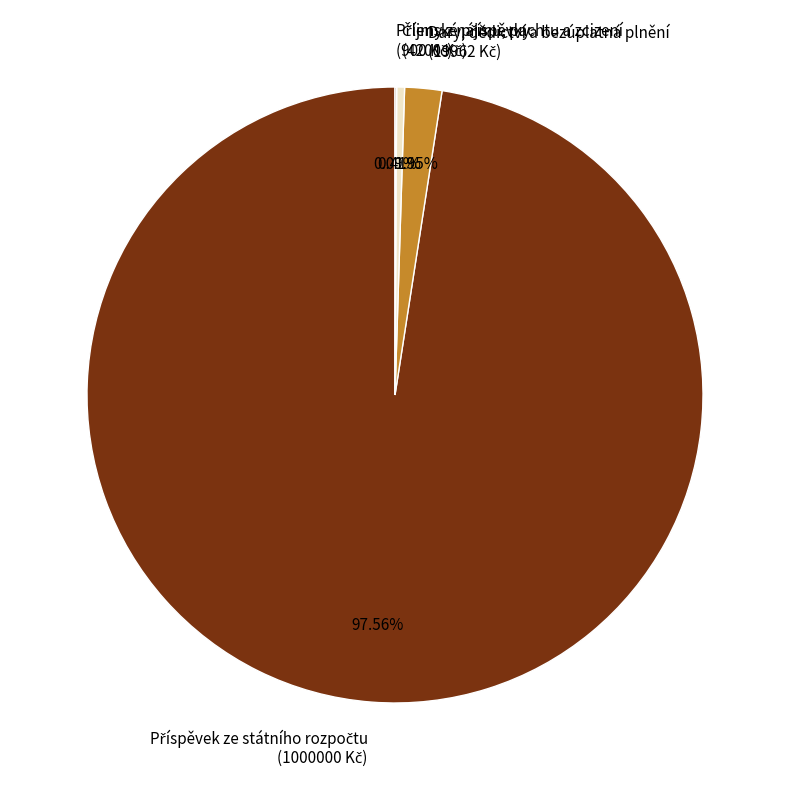

Does any single category account for the majority?

Yes